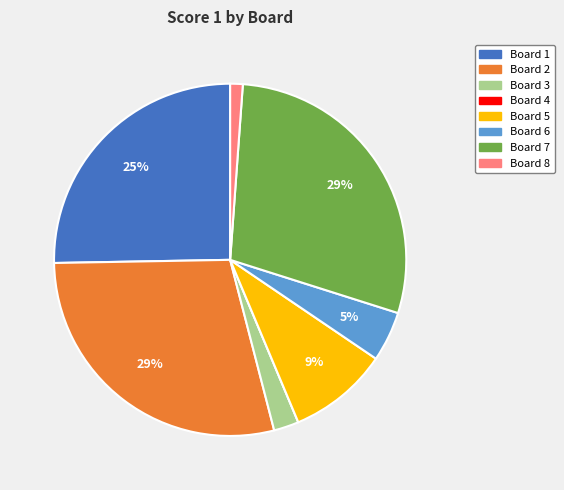

To the nearest percent, what is the average slice percentage?

12%